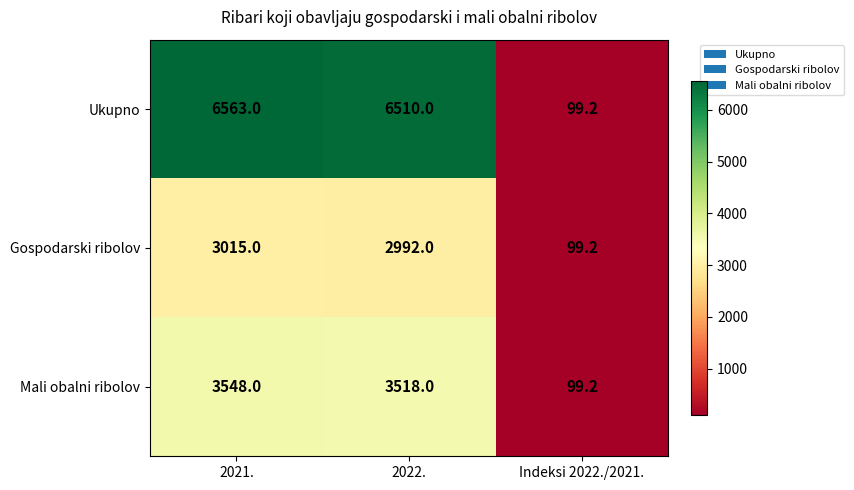

Which series has the largest range (max minus min)?

Ukupno